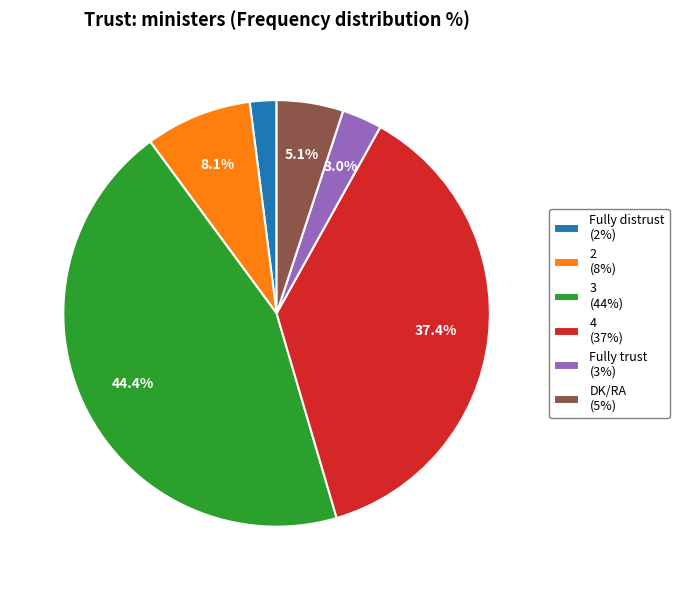

To the nearest percent, what is the difference between the largest and smallest slice percentages?

42%